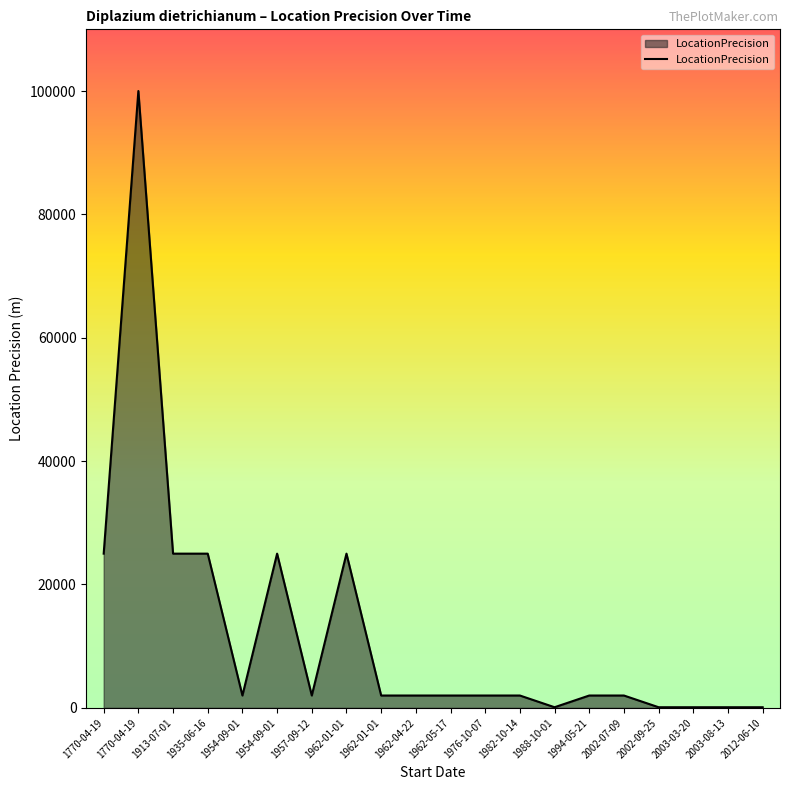

Reading right to left, extract all data points from this chart.

2012-06-10=100	2003-08-13=100	2003-03-20=100	2002-09-25=100	2002-07-09=2000	1994-05-21=2000	1988-10-01=100	1982-10-14=2000	1976-10-07=2000	1962-05-17=2000	1962-04-22=2000	1962-01-01=2000	1962-01-01=25000	1957-09-12=2000	1954-09-01=25000	1954-09-01=2000	1935-06-16=25000	1913-07-01=25000	1770-04-19=100000	1770-04-19=25000